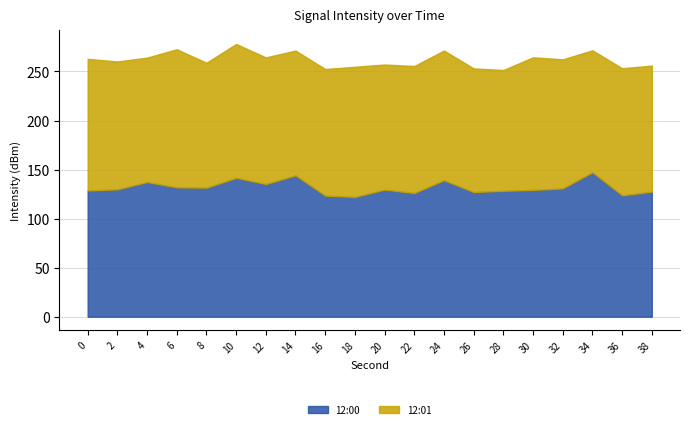

What is the minimum value for 12:00?

122.2